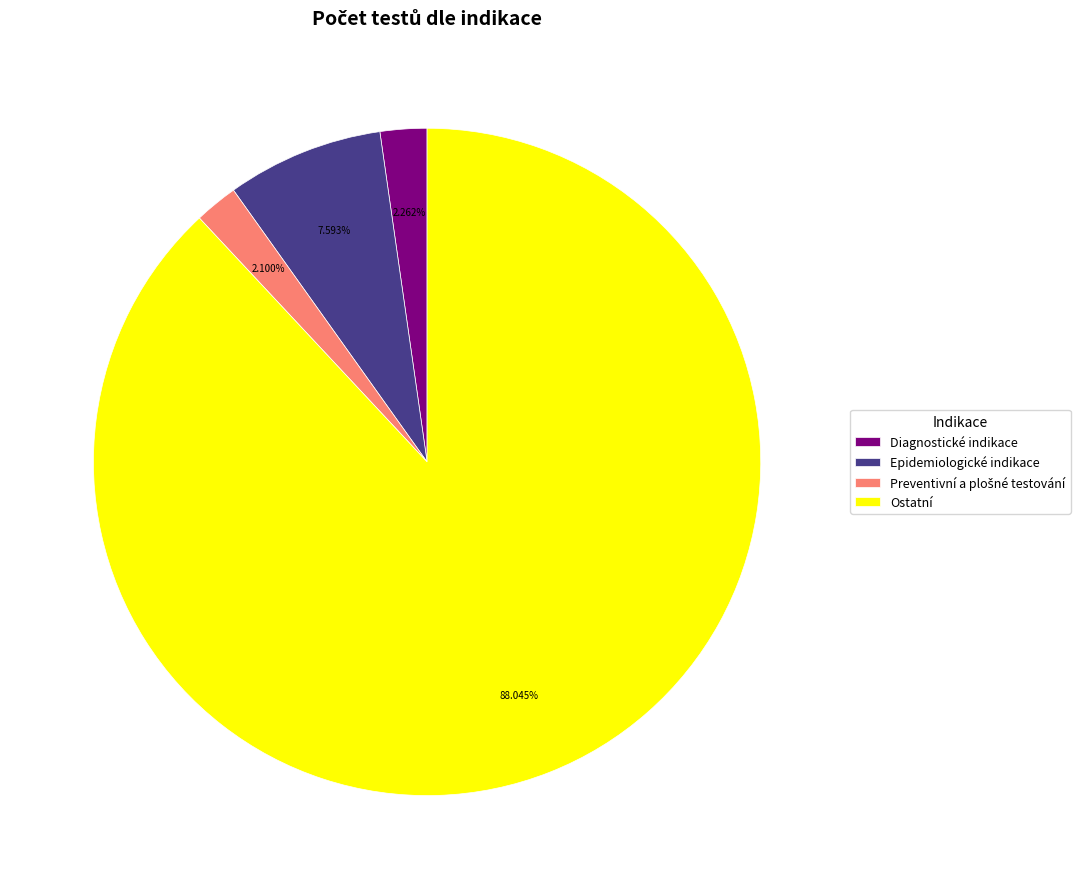

Count the number of slices in the pie.

4